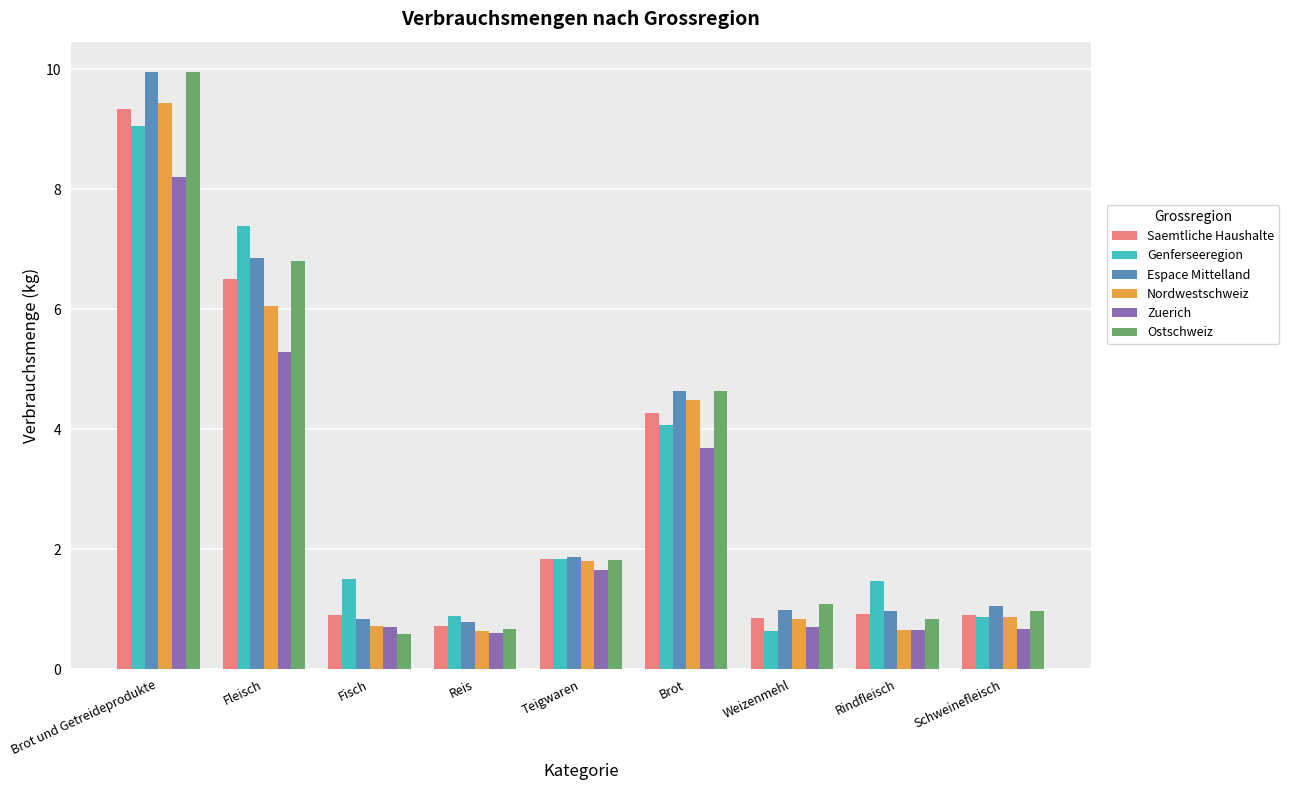

What is the greatest value displayed?

10.0